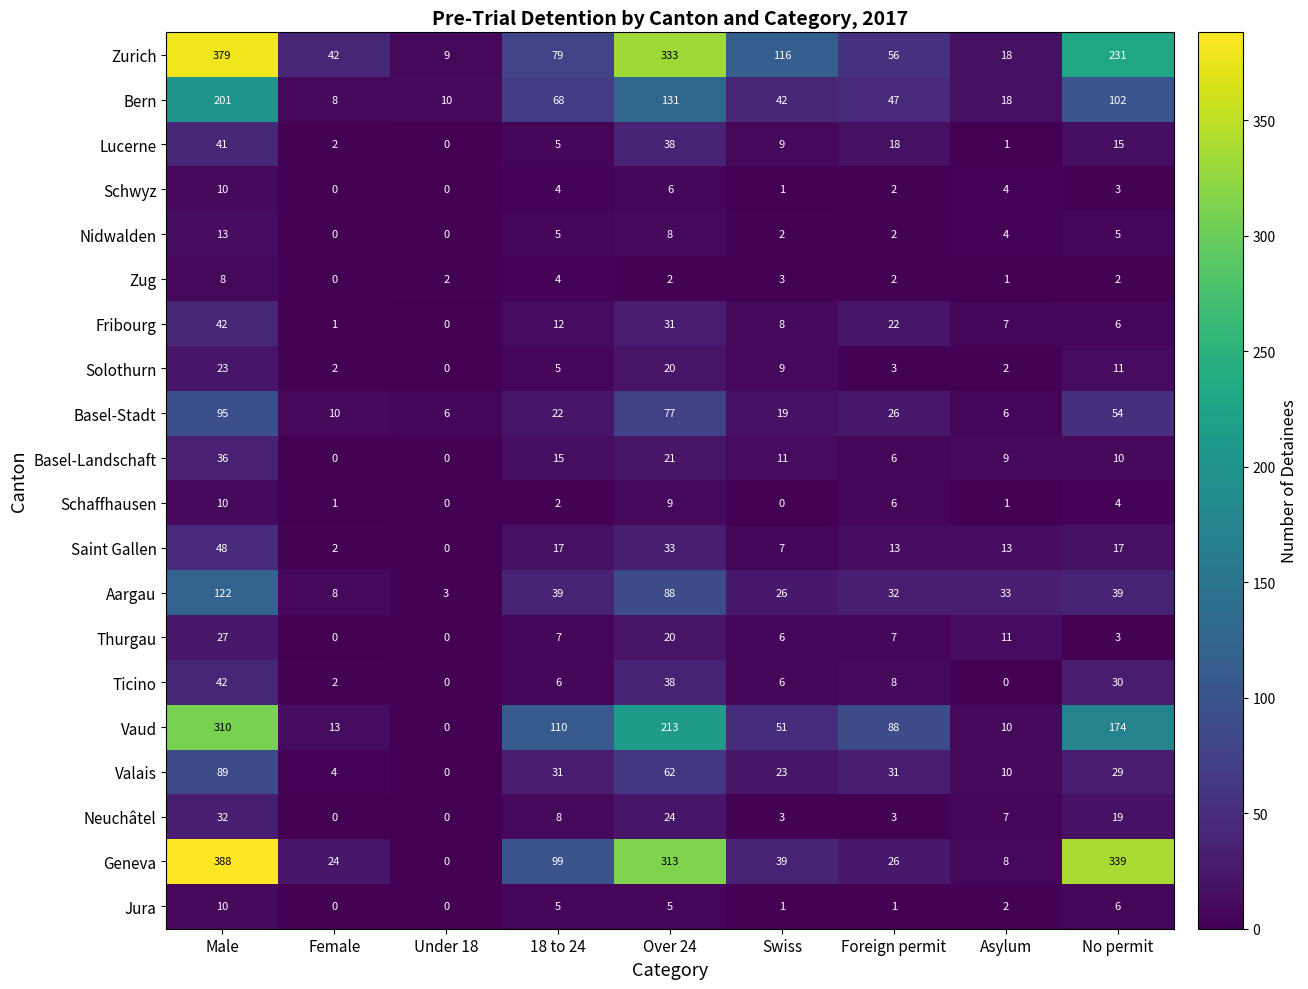

What is the lowest value of the Zurich series?

9